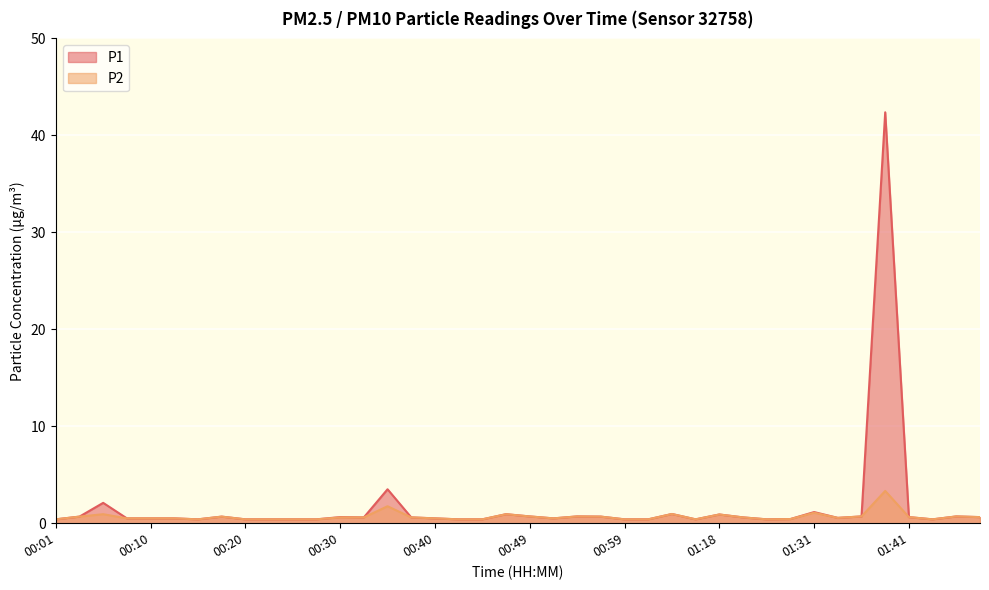

True or false: P2 and P1 cross at least once.

False